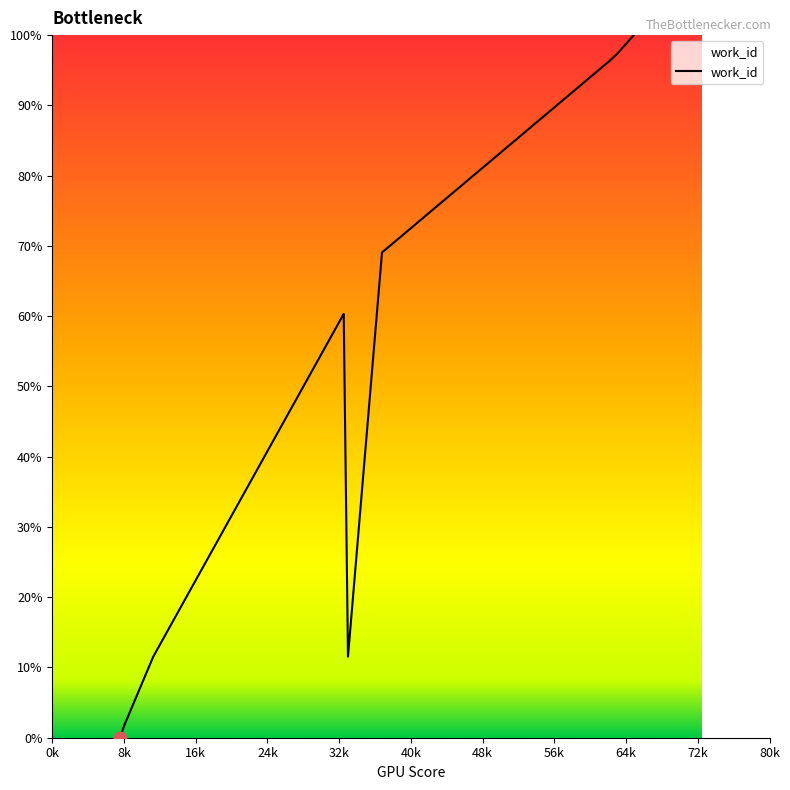

What is the difference between the maximum and minimum values?

100.0